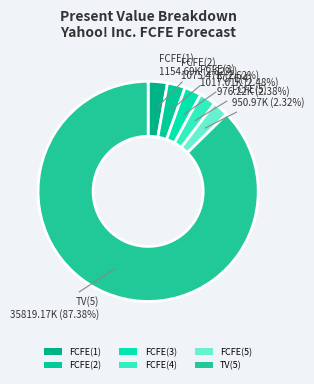

How many segments does this pie chart have?

6